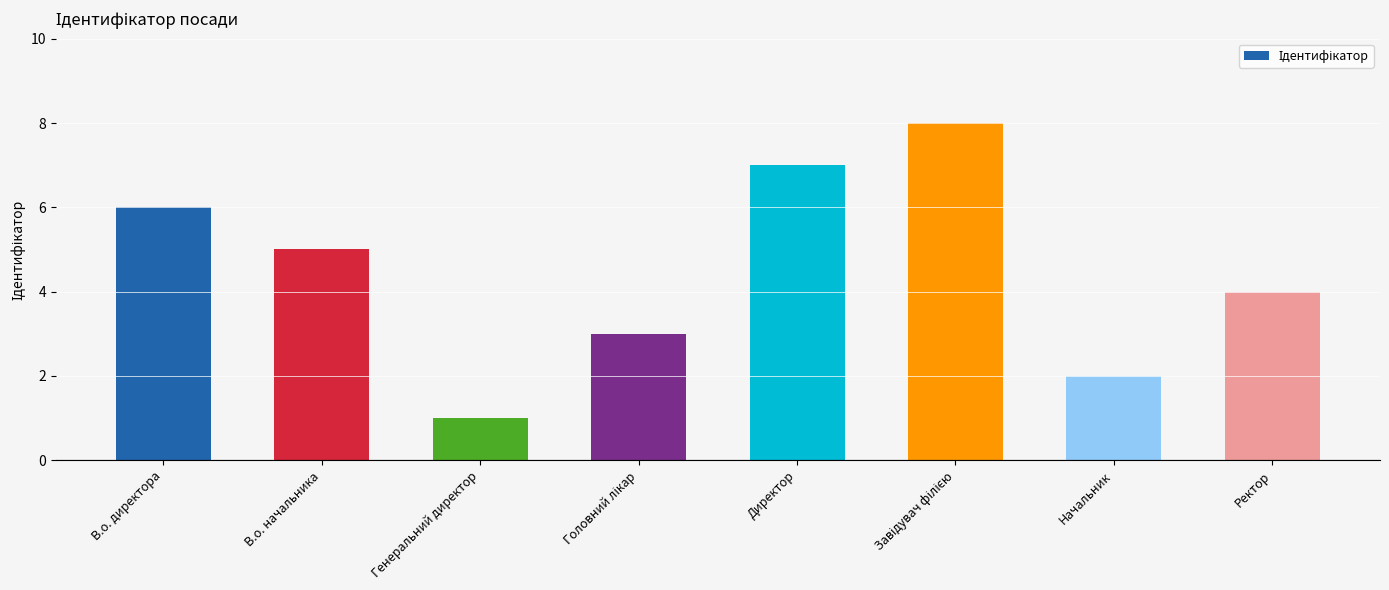

What is the smallest value displayed?

1